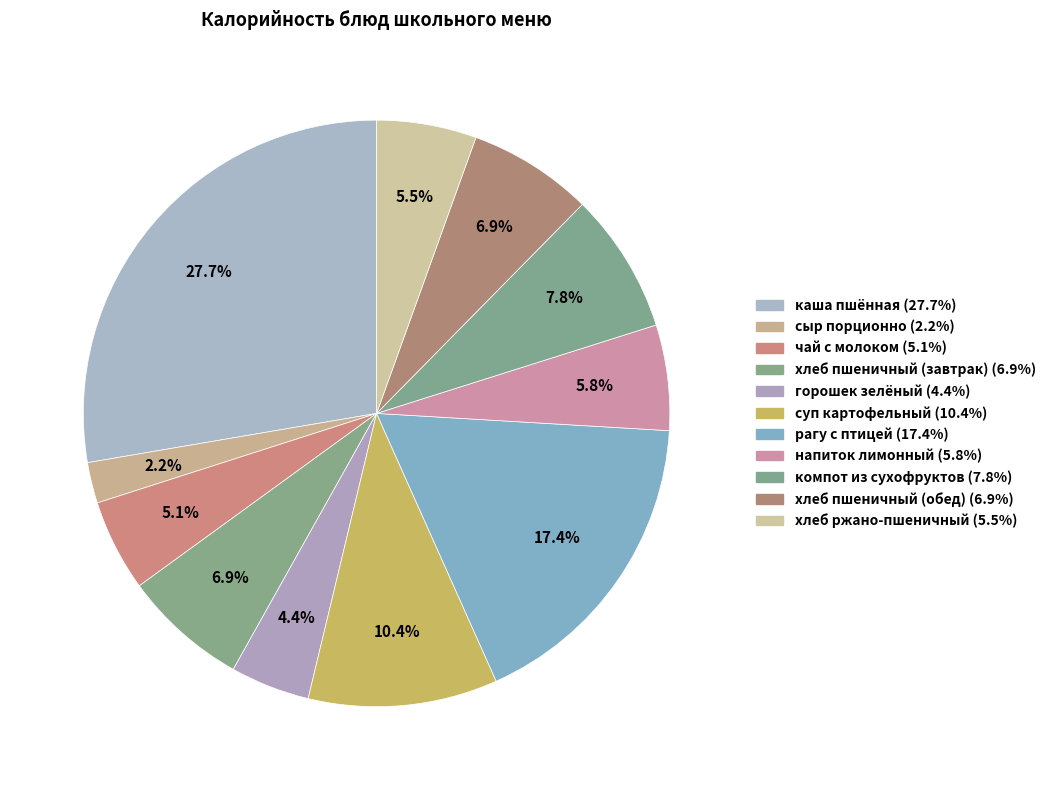

Count the number of slices in the pie.

11